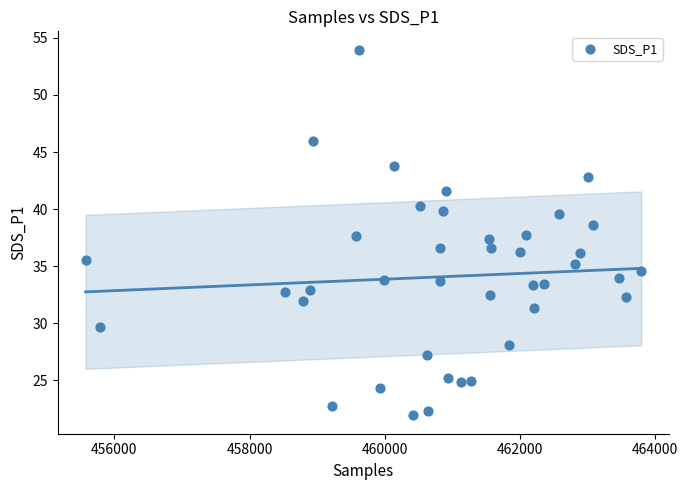

What is the range of X values (max minus min)?

8217.0